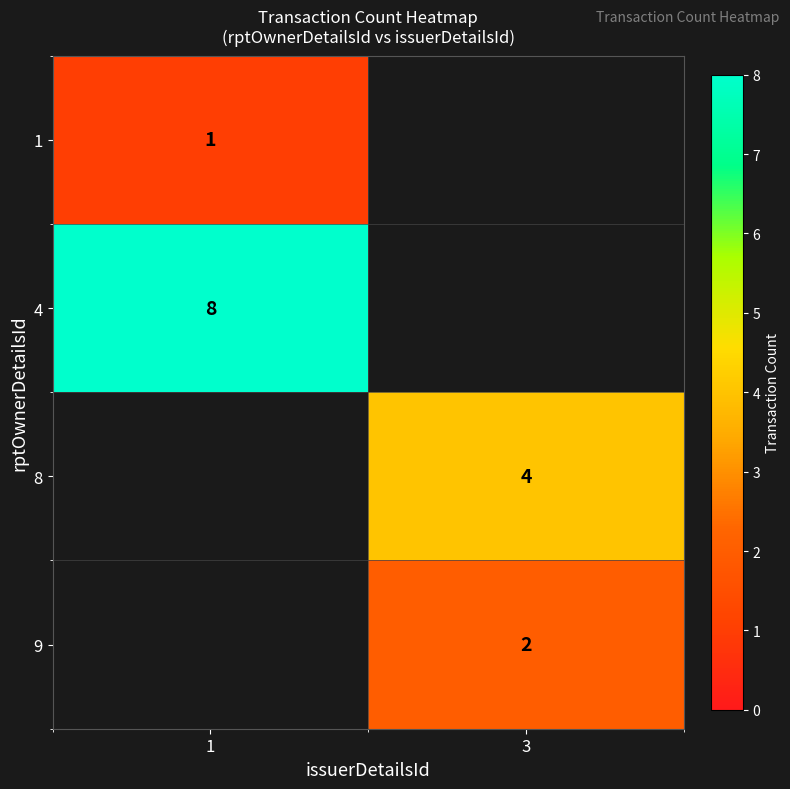

The value of 1 at 1 is 1. True or false?

True